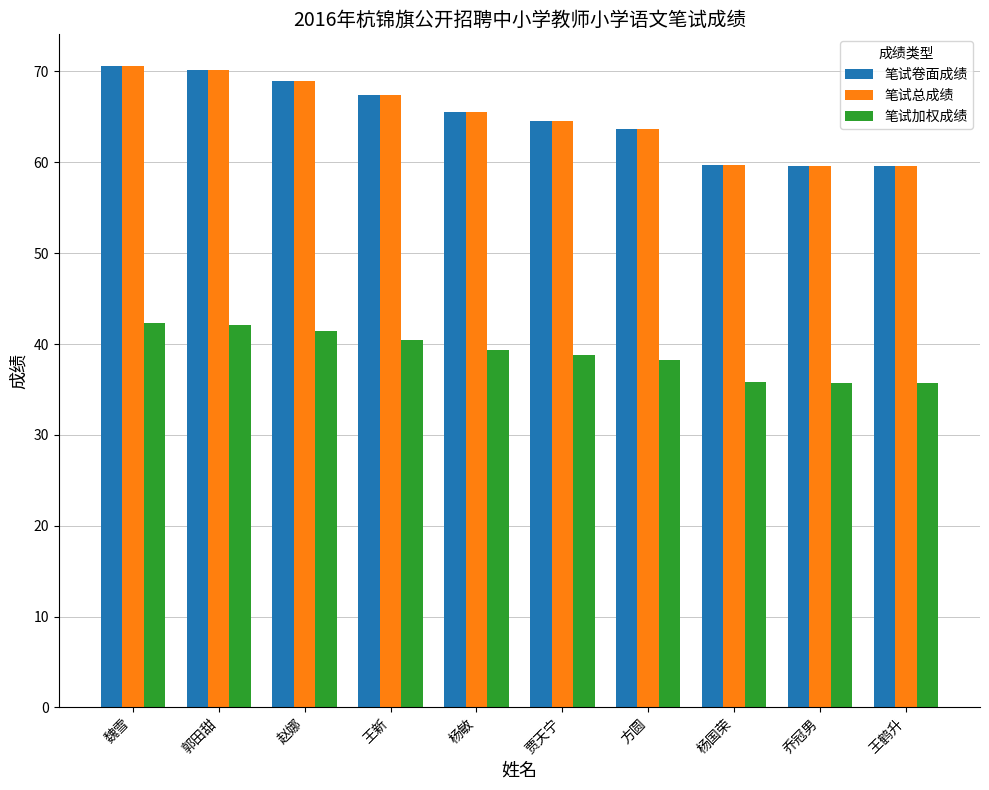

Is it true that 笔试总成绩 equals 12.9 at 杨国荣?

False